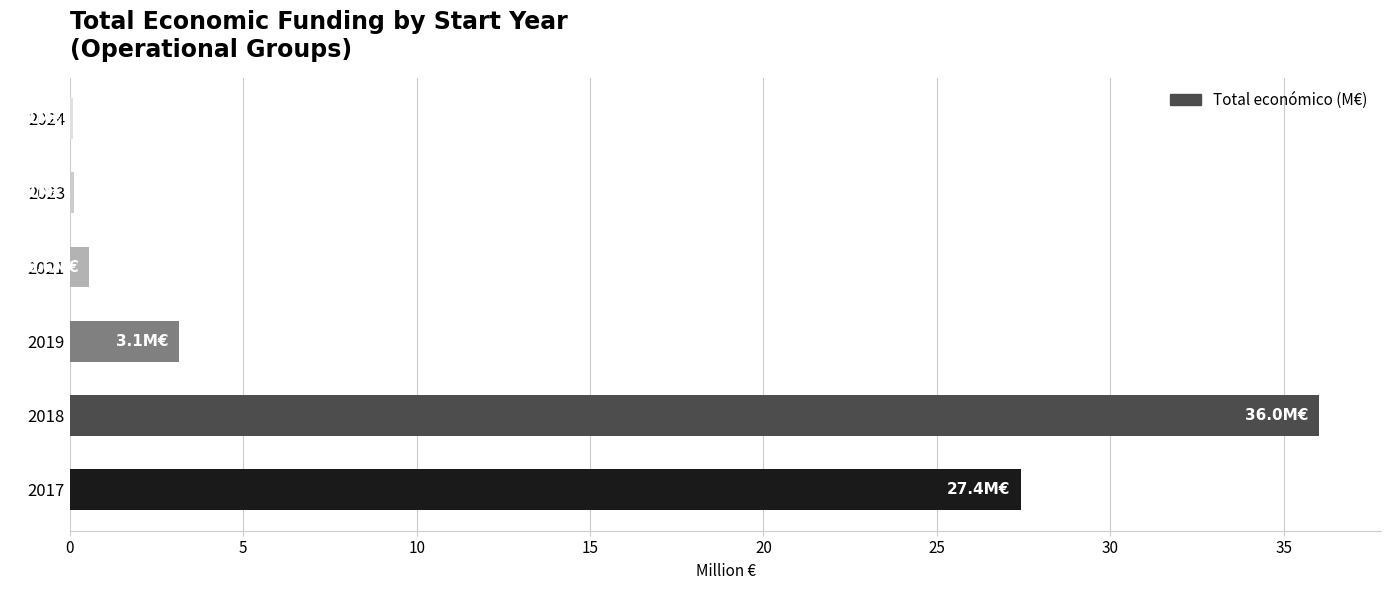

At which label is the value closest to 18?

2017